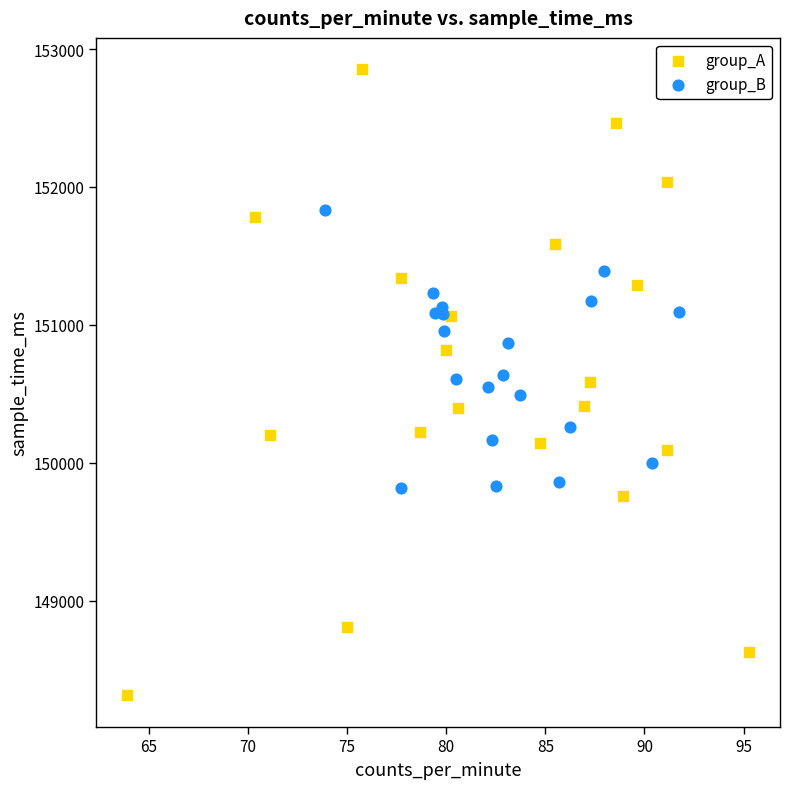

Which series contains the highest Y value?

group_A